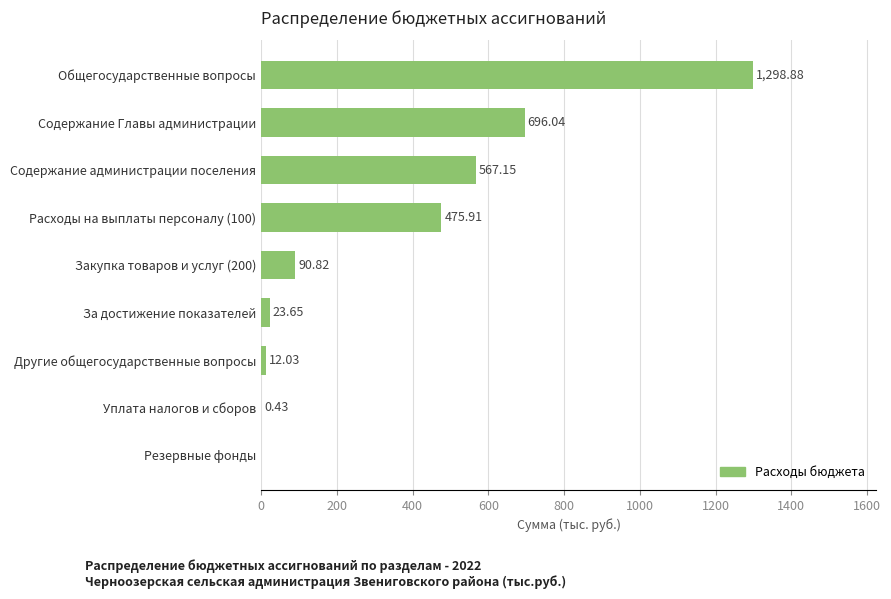

What is the maximum value shown in the chart?

1298.9